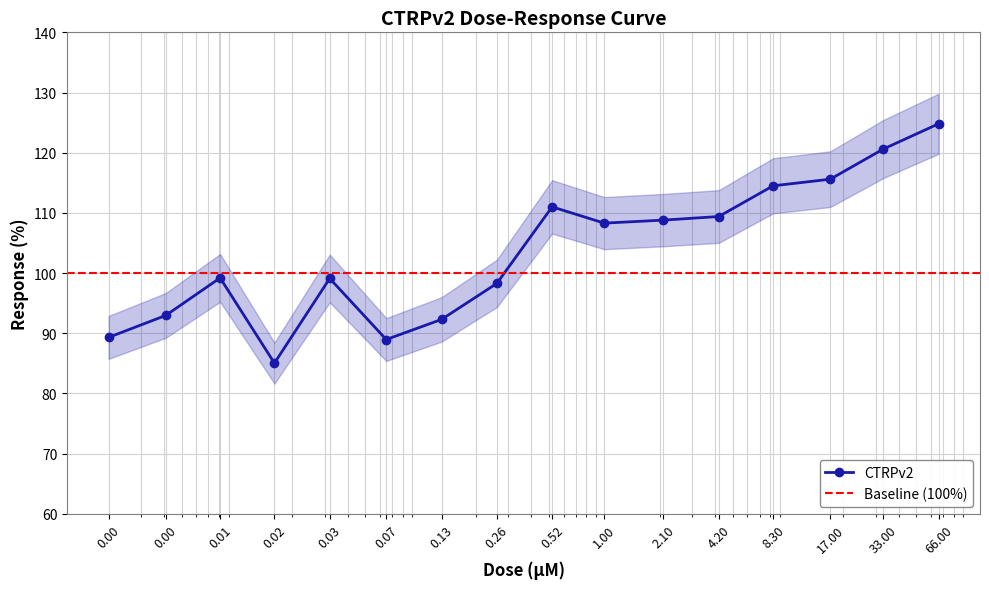

True or false: CTRPv2 has more than 0 interior local peaks.

True